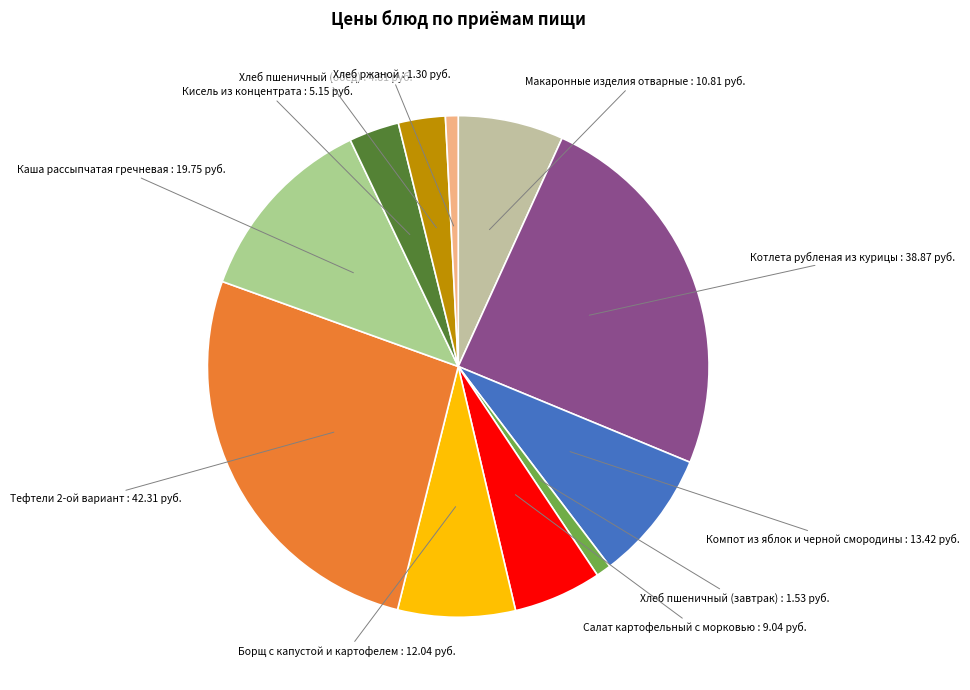

Which category has the biggest portion of the pie?

Тефтели 2-ой вариант